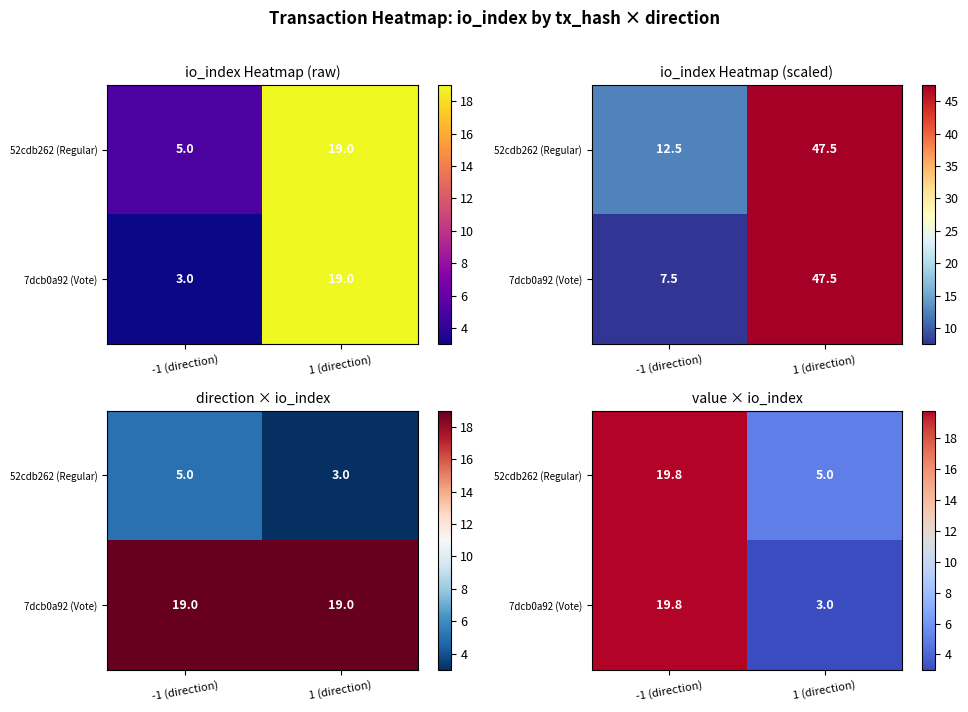

Rank the series by their average value, from lowest to highest.

7dcb0a92 (Vote), 52cdb262 (Regular)